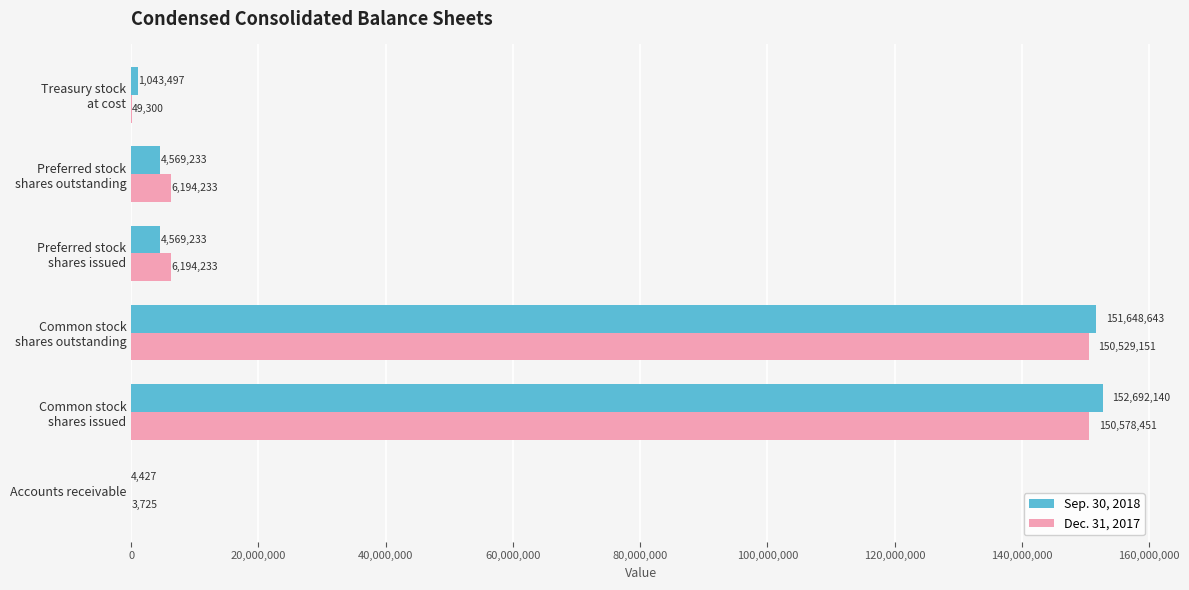

The Dec. 31, 2017 series shows 3725 at Accounts receivable. True or false?

True